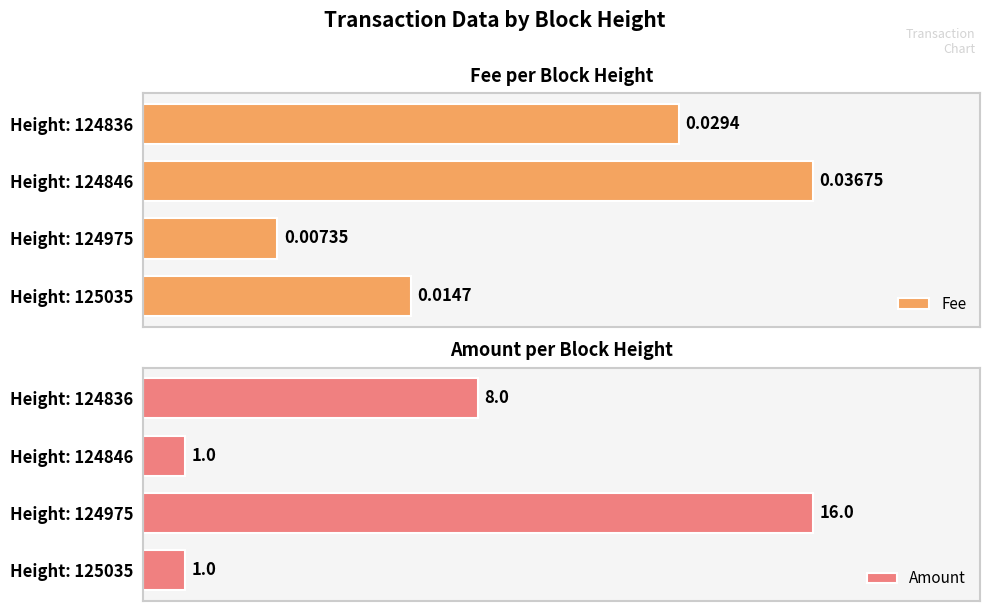

Count the Fee values in the range 0 to 1.

4